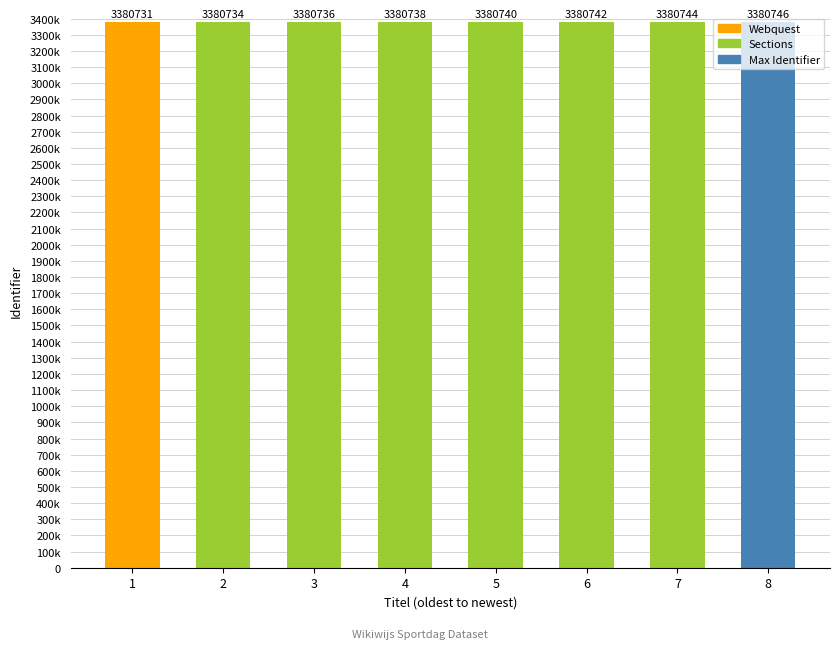

What is the average value?

3380739